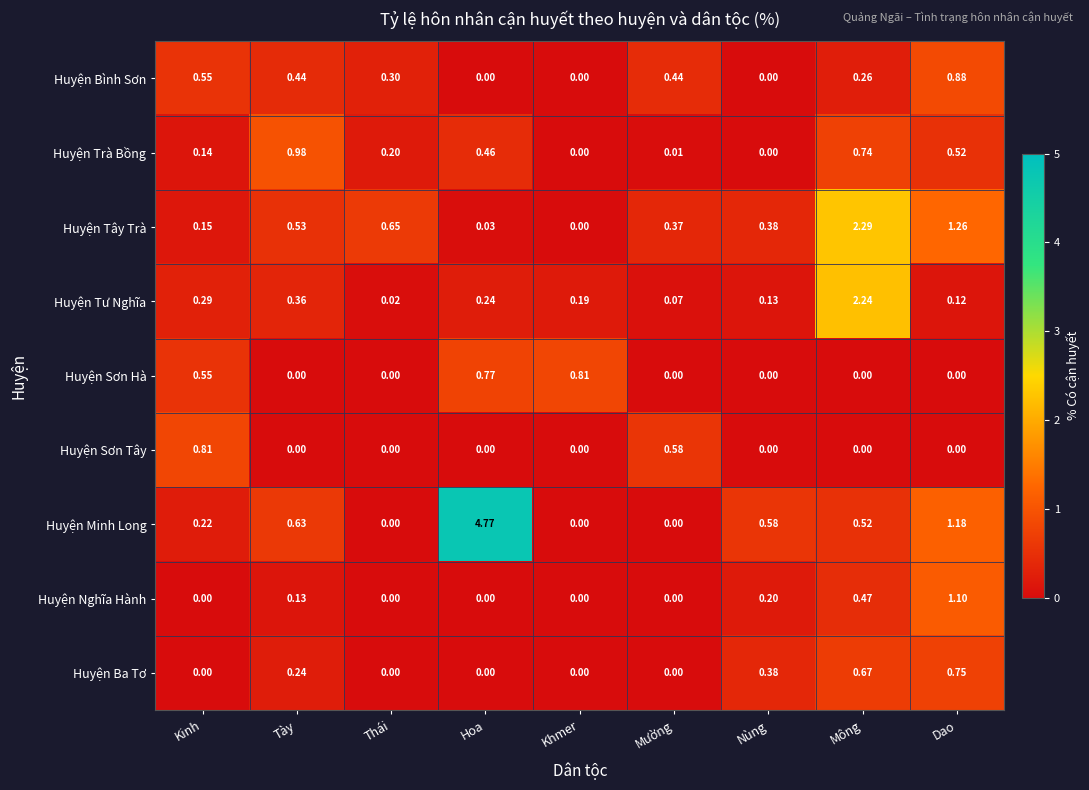

Which category has the highest value in the Huyện Sơn Hà series?

Khmer